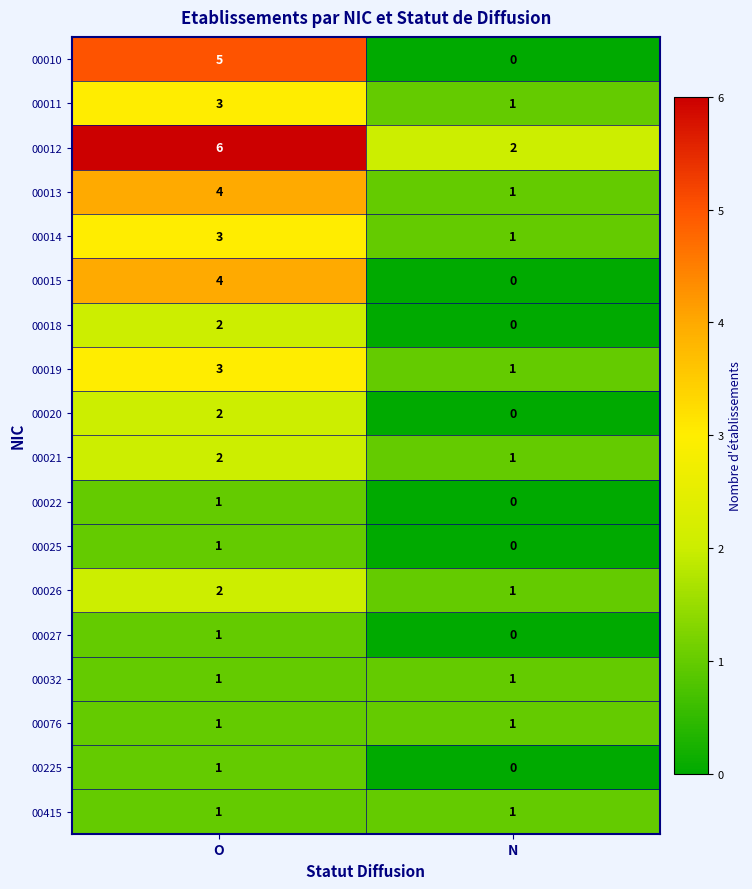

What is the sum of the 00015 values at O and N?

4